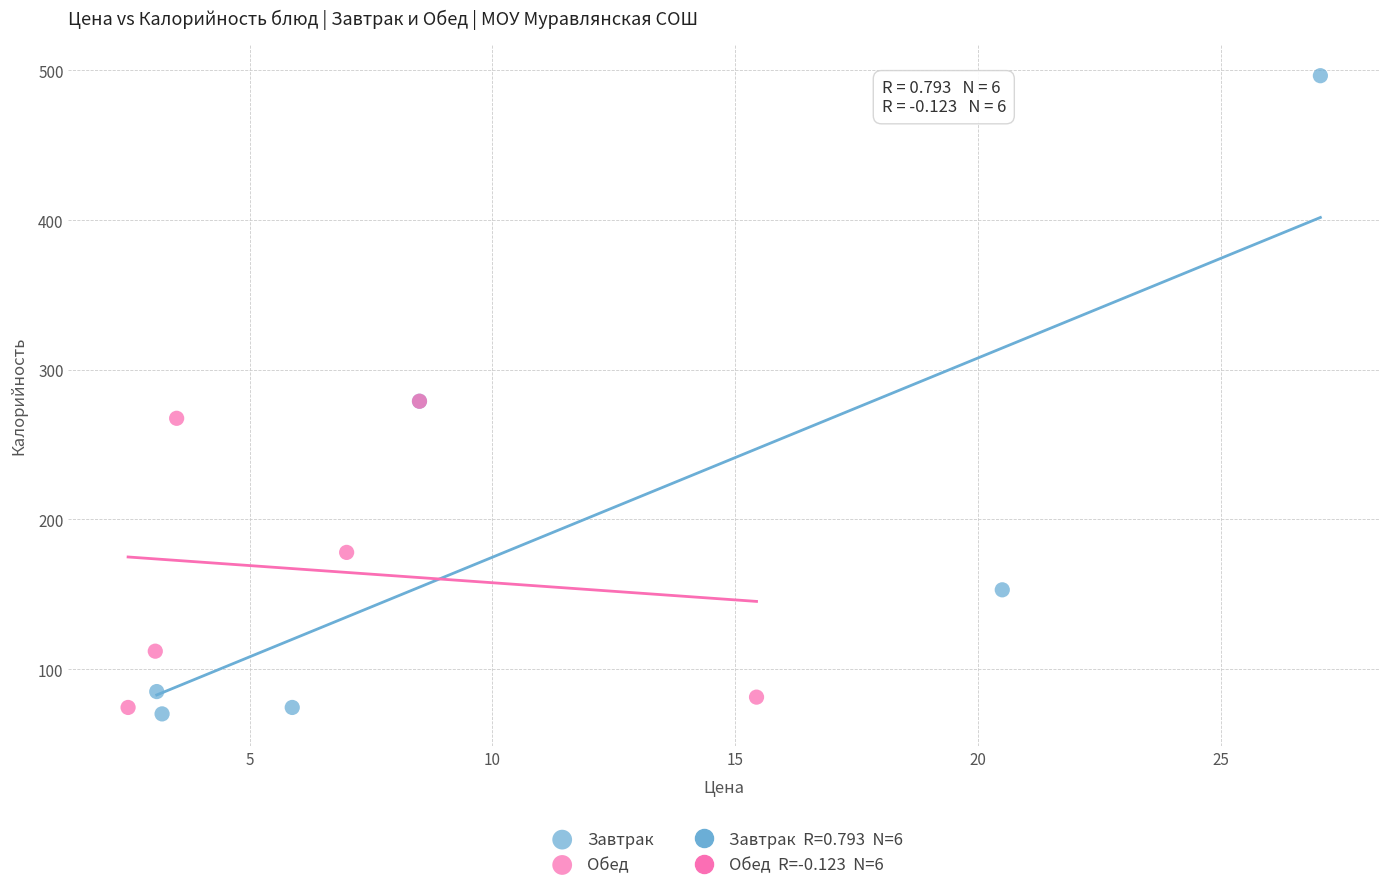

Which series reaches the maximum Y coordinate?

Завтрак